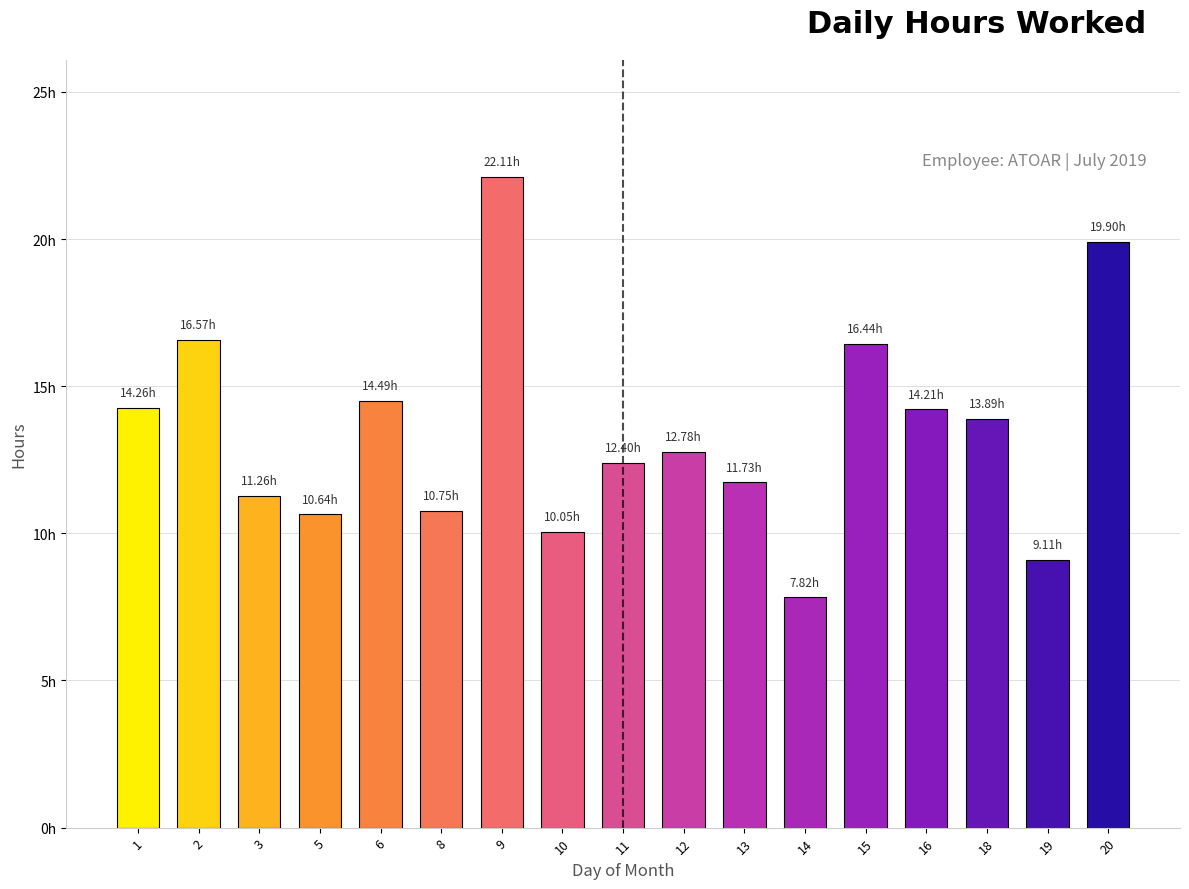

What is the difference between the second highest and minimum values?

12.1